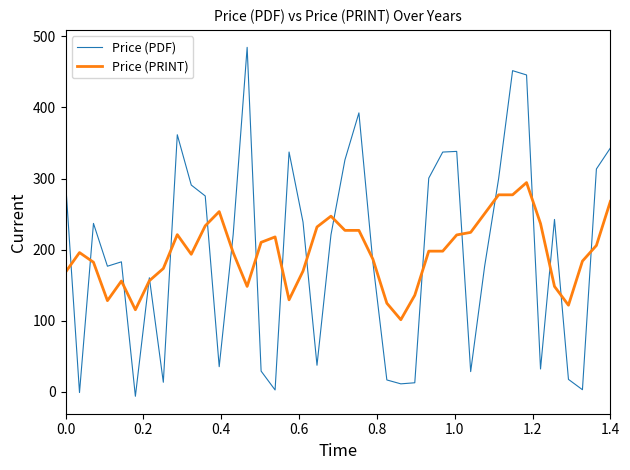

Which series has the widest spread of values?

Price (PDF)